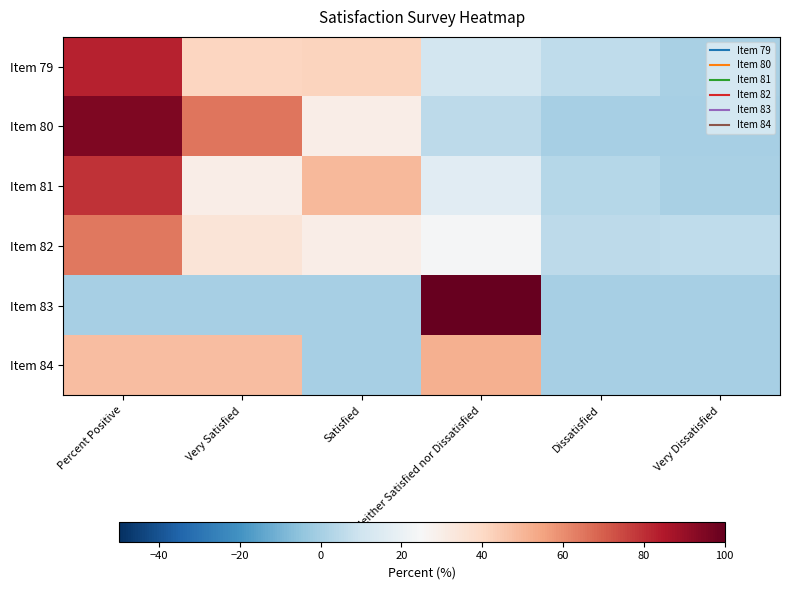

How many categories are shown in the chart?

6